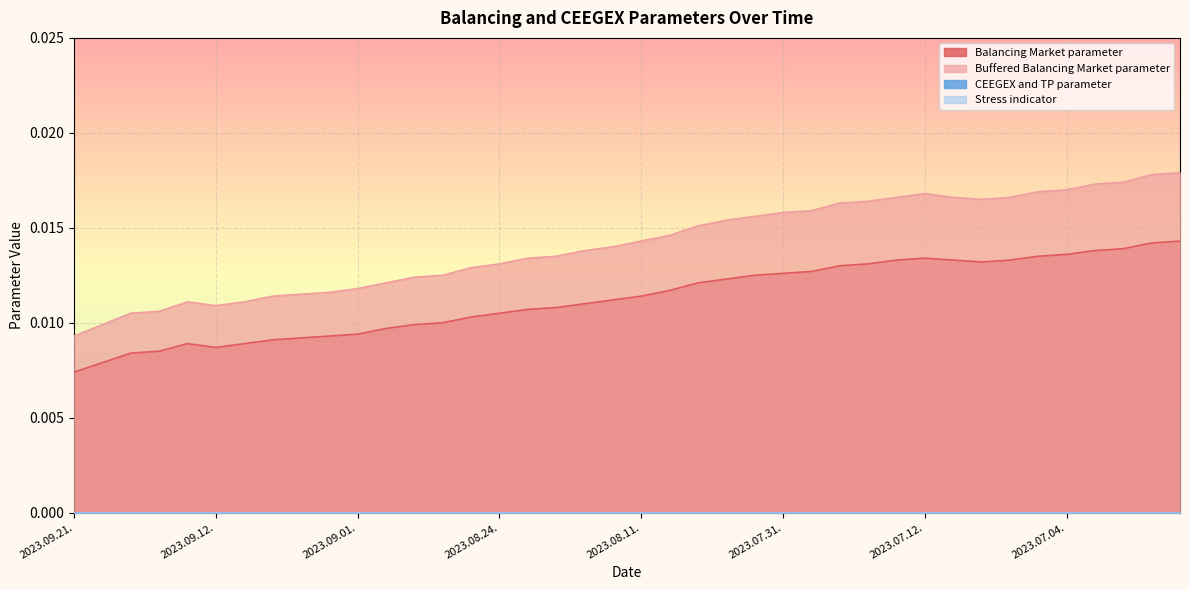

In Balancing Market parameter, how many points are lower than both neighbors (excluding endpoints)?

2